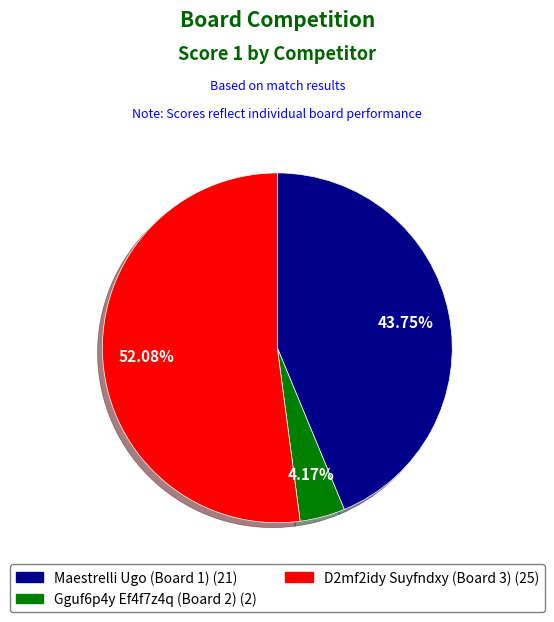

Combined, do D2mf2idy Suyfndxy (Board 3) and Maestrelli Ugo (Board 1) account for over 50%?

Yes